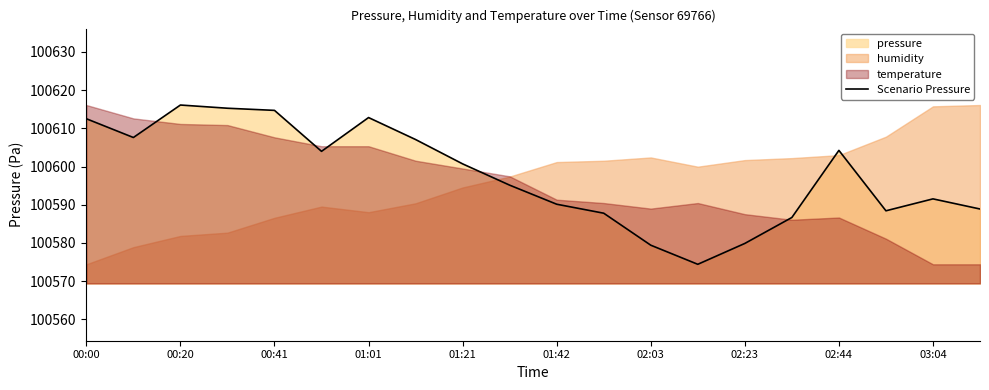

What is the highest value of the Scenario Pressure series?

100616.1